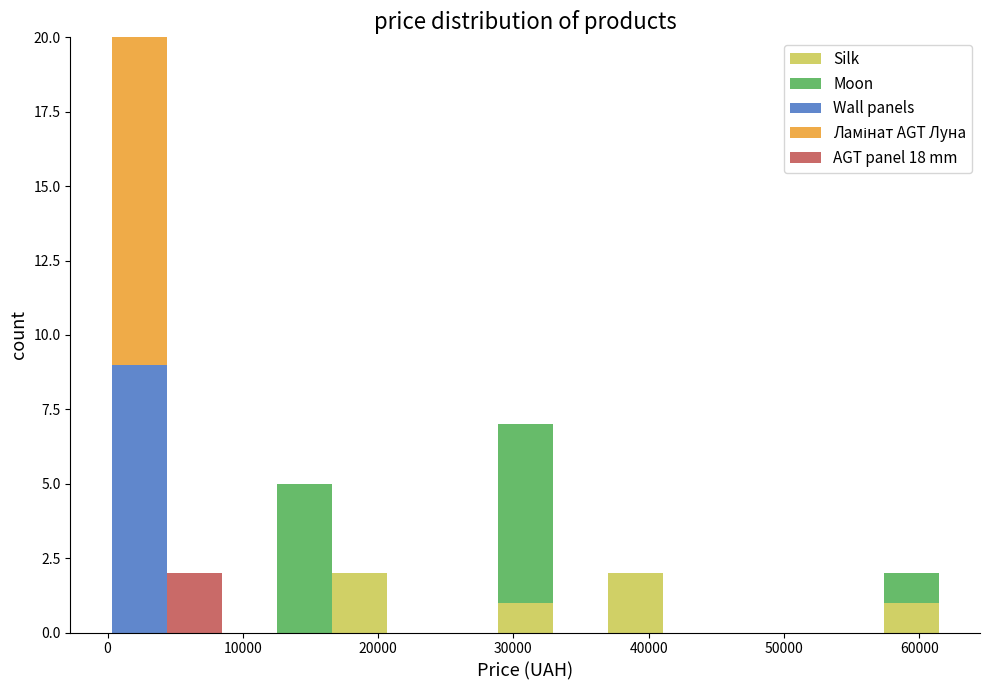

Reading left to right, transcribe this chart: for each stacked bar, give the range it covers on the x-axis and its total height. Neither the bar edges nor the heights are printed on the chart, so give them approximately, as read against the axes.

0 to 4000: 20
4000 to 8000: 2
8000 to 13000: 0
13000 to 17000: 5
17000 to 21000: 2
21000 to 25000: 0
25000 to 29000: 0
29000 to 33000: 7
33000 to 37000: 0
37000 to 41000: 2
41000 to 45000: 0
45000 to 49000: 0
49000 to 53000: 0
53000 to 57000: 0
57000 to 61000: 2